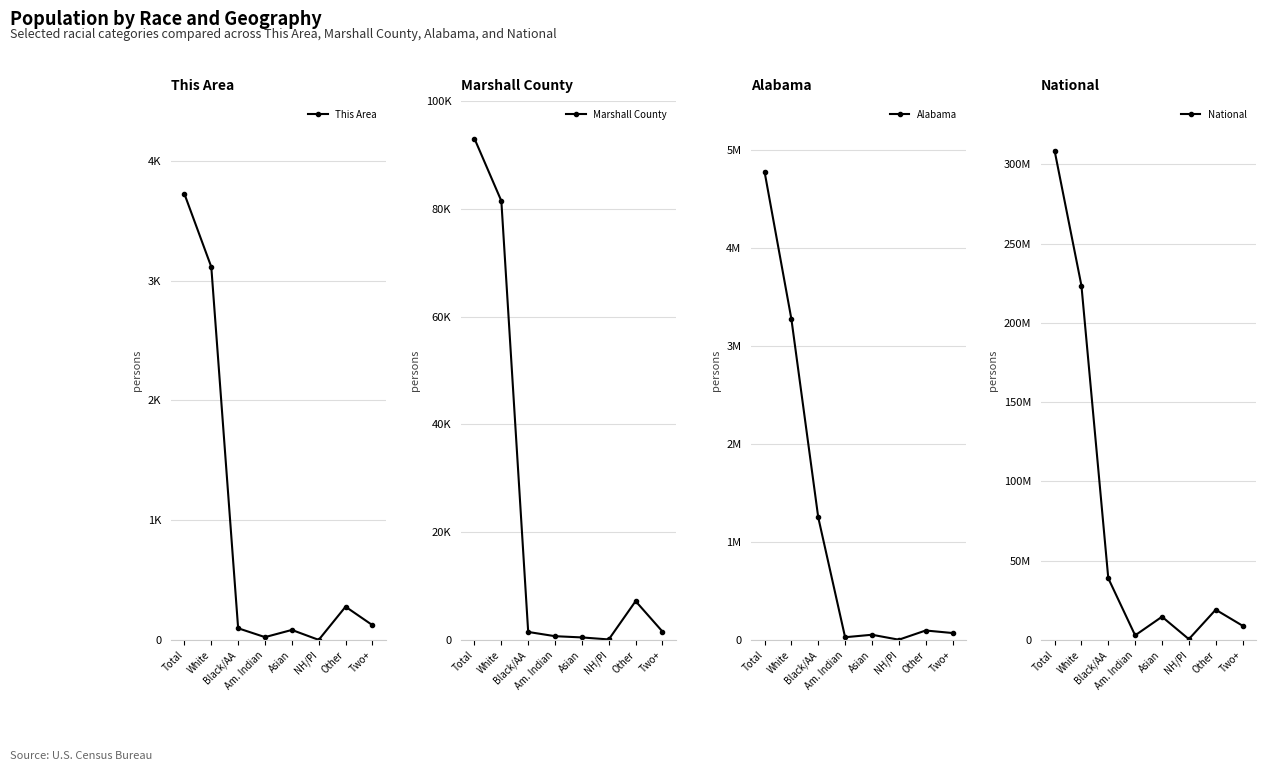

Is the value of This Area at Total greater than the value of Marshall County at Asian?

Yes